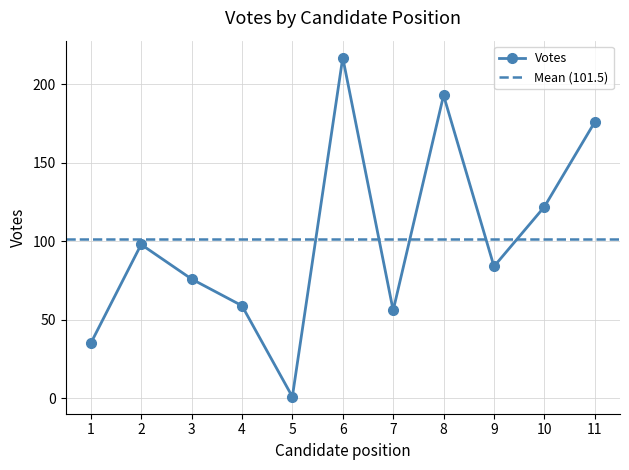

Is this an area chart (filled region under the line)?

No